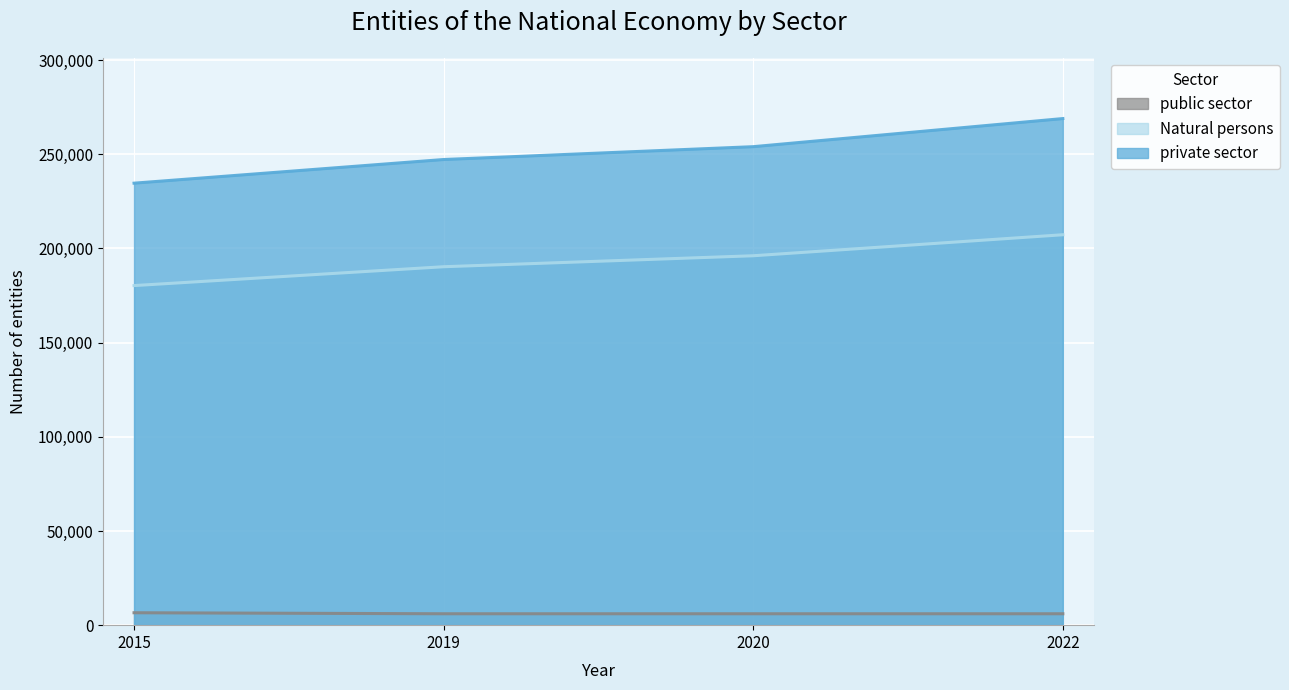

Reading left to right, list all the values displayed in this chart.

public sector: 2015=6595	2019=6052	2020=6054	2022=6051
private sector: 2015=234614	2019=247170	2020=253990	2022=268907
Natural persons: 2015=180255	2019=190261	2020=196087	2022=207235